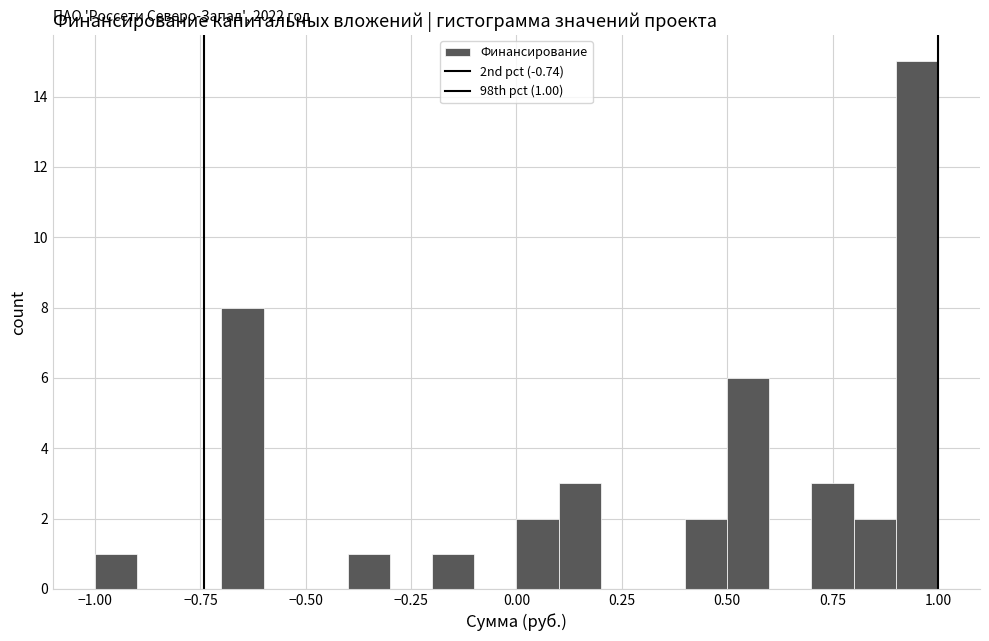

Around what value on the x-axis is the tallest bar? Give the approximate position of its centre, as read against the axis.

0.95